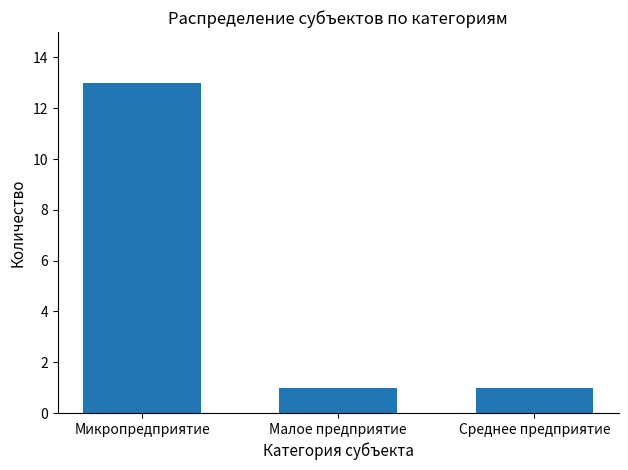

What is the sum of the values at Малое предприятие and Среднее предприятие?

2